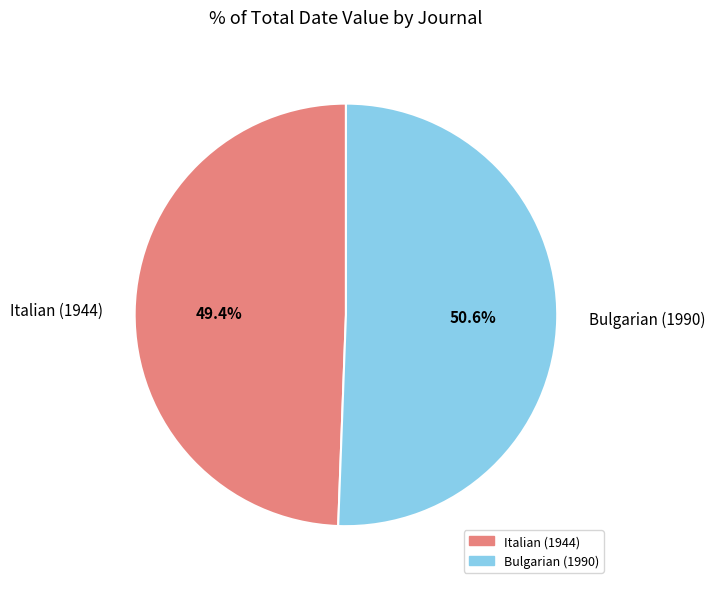

Does any single category account for the majority?

Yes